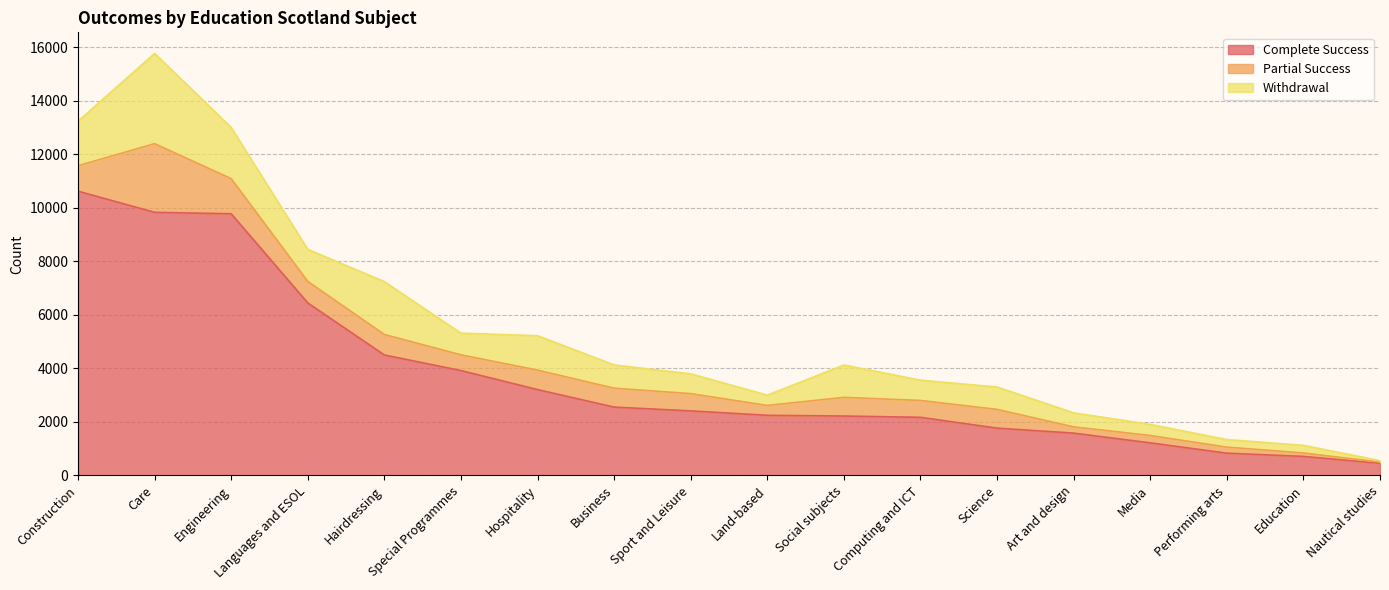

Reading left to right, extract all data points from this chart.

Complete Success: Construction=10620	Care=9829	Engineering=9776	Languages and ESOL=6443	Hairdressing=4498	Special Programmes=3916	Hospitality=3205	Business=2550	Sport and Leisure=2409	Land-based=2244	Social subjects=2217	Computing and ICT=2169	Science=1765	Art and design=1578	Media=1214	Performing arts=829	Education=707	Nautical studies=451
Partial Success: Construction=951	Care=2567	Engineering=1312	Languages and ESOL=803	Hairdressing=766	Special Programmes=588	Hospitality=727	Business=707	Sport and Leisure=645	Land-based=368	Social subjects=697	Computing and ICT=630	Science=700	Art and design=233	Media=275	Performing arts=225	Education=129	Nautical studies=44
Withdrawal: Construction=1665	Care=3372	Engineering=1913	Languages and ESOL=1199	Hairdressing=1975	Special Programmes=810	Hospitality=1287	Business=870	Sport and Leisure=739	Land-based=386	Social subjects=1210	Computing and ICT=759	Science=836	Art and design=525	Media=416	Performing arts=283	Education=286	Nautical studies=57